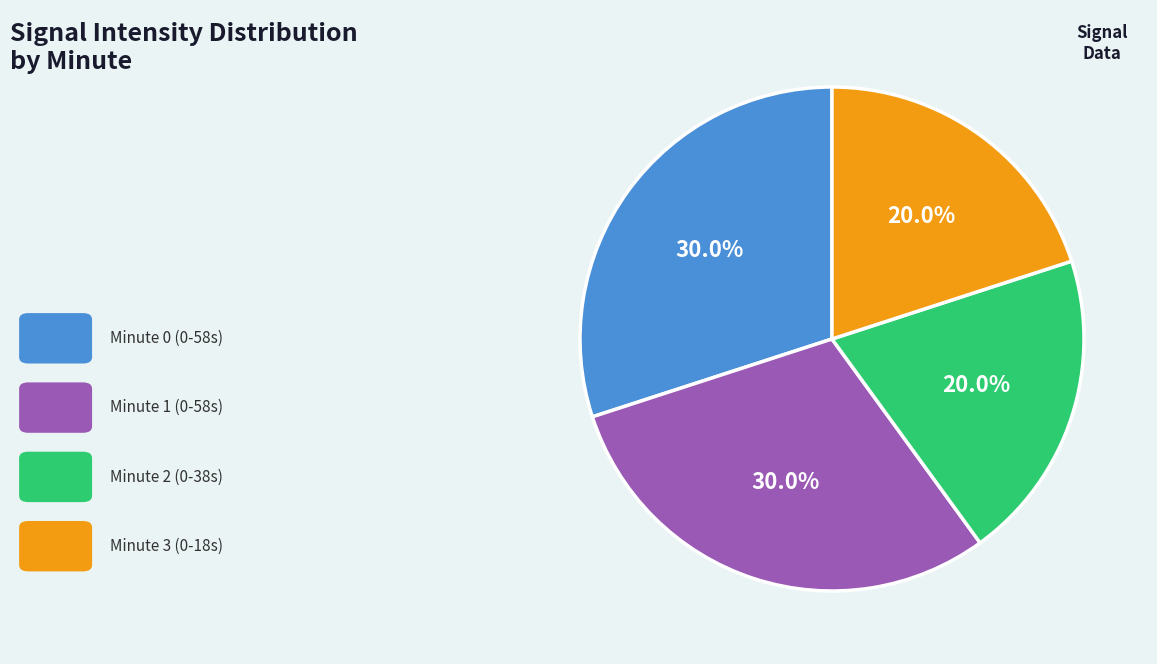

Is there a majority slice in this chart?

No